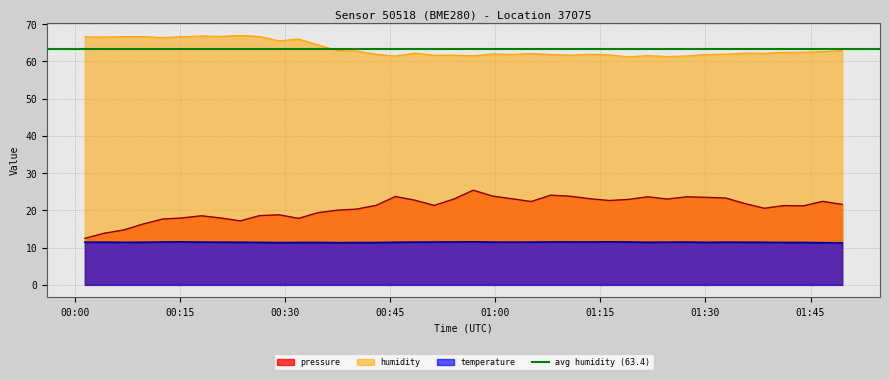

Reading left to right, list all the values displayed in this chart.

pressure: 2023-12-22T00:01:22=12.5	2023-12-22T00:04:08=13.9	2023-12-22T00:06:56=14.7	2023-12-22T00:09:42=16.4	2023-12-22T00:12:27=17.7	2023-12-22T00:15:14=18.0	2023-12-22T00:18:00=18.6	2023-12-22T00:20:45=18.0	2023-12-22T00:23:33=17.2	2023-12-22T00:26:20=18.6	2023-12-22T00:29:06=18.8	2023-12-22T00:31:52=17.9	2023-12-22T00:34:38=19.4	2023-12-22T00:37:23=20.1	2023-12-22T00:40:11=20.3	2023-12-22T00:42:58=21.4	2023-12-22T00:45:43=23.7	2023-12-22T00:48:29=22.7	2023-12-22T00:51:15=21.3	2023-12-22T00:54:02=23.0	2023-12-22T00:56:50=25.4	2023-12-22T00:59:36=23.8	2023-12-22T01:02:21=23.1	2023-12-22T01:05:07=22.4	2023-12-22T01:07:54=24.1	2023-12-22T01:10:39=23.8	2023-12-22T01:13:27=23.1	2023-12-22T01:16:13=22.6	2023-12-22T01:19:00=22.9	2023-12-22T01:21:45=23.6	2023-12-22T01:24:32=23.0	2023-12-22T01:27:18=23.6	2023-12-22T01:30:07=23.5	2023-12-22T01:32:53=23.3	2023-12-22T01:35:39=21.8	2023-12-22T01:38:25=20.6	2023-12-22T01:41:11=21.3	2023-12-22T01:43:57=21.2	2023-12-22T01:46:45=22.4	2023-12-22T01:49:31=21.6
humidity: 2023-12-22T00:01:22=66.6	2023-12-22T00:04:08=66.5	2023-12-22T00:06:56=66.7	2023-12-22T00:09:42=66.7	2023-12-22T00:12:27=66.4	2023-12-22T00:15:14=66.6	2023-12-22T00:18:00=66.8	2023-12-22T00:20:45=66.7	2023-12-22T00:23:33=67.0	2023-12-22T00:26:20=66.7	2023-12-22T00:29:06=65.5	2023-12-22T00:31:52=66.0	2023-12-22T00:34:38=64.5	2023-12-22T00:37:23=63.0	2023-12-22T00:40:11=62.7	2023-12-22T00:42:58=61.9	2023-12-22T00:45:43=61.4	2023-12-22T00:48:29=62.2	2023-12-22T00:51:15=61.6	2023-12-22T00:54:02=61.7	2023-12-22T00:56:50=61.5	2023-12-22T00:59:36=62.0	2023-12-22T01:02:21=61.9	2023-12-22T01:05:07=62.1	2023-12-22T01:07:54=61.8	2023-12-22T01:10:39=61.7	2023-12-22T01:13:27=61.9	2023-12-22T01:16:13=61.7	2023-12-22T01:19:00=61.2	2023-12-22T01:21:45=61.5	2023-12-22T01:24:32=61.3	2023-12-22T01:27:18=61.5	2023-12-22T01:30:07=61.8	2023-12-22T01:32:53=62.0	2023-12-22T01:35:39=62.2	2023-12-22T01:38:25=62.2	2023-12-22T01:41:11=62.4	2023-12-22T01:43:57=62.5	2023-12-22T01:46:45=62.6	2023-12-22T01:49:31=62.9
temperature: 2023-12-22T00:01:22=11.5	2023-12-22T00:04:08=11.5	2023-12-22T00:06:56=11.4	2023-12-22T00:09:42=11.4	2023-12-22T00:12:27=11.5	2023-12-22T00:15:14=11.5	2023-12-22T00:18:00=11.5	2023-12-22T00:20:45=11.5	2023-12-22T00:23:33=11.4	2023-12-22T00:26:20=11.4	2023-12-22T00:29:06=11.3	2023-12-22T00:31:52=11.4	2023-12-22T00:34:38=11.4	2023-12-22T00:37:23=11.3	2023-12-22T00:40:11=11.4	2023-12-22T00:42:58=11.4	2023-12-22T00:45:43=11.4	2023-12-22T00:48:29=11.5	2023-12-22T00:51:15=11.5	2023-12-22T00:54:02=11.5	2023-12-22T00:56:50=11.6	2023-12-22T00:59:36=11.5	2023-12-22T01:02:21=11.5	2023-12-22T01:05:07=11.5	2023-12-22T01:07:54=11.5	2023-12-22T01:10:39=11.5	2023-12-22T01:13:27=11.5	2023-12-22T01:16:13=11.6	2023-12-22T01:19:00=11.5	2023-12-22T01:21:45=11.4	2023-12-22T01:24:32=11.5	2023-12-22T01:27:18=11.5	2023-12-22T01:30:07=11.4	2023-12-22T01:32:53=11.5	2023-12-22T01:35:39=11.4	2023-12-22T01:38:25=11.4	2023-12-22T01:41:11=11.4	2023-12-22T01:43:57=11.4	2023-12-22T01:46:45=11.3	2023-12-22T01:49:31=11.3